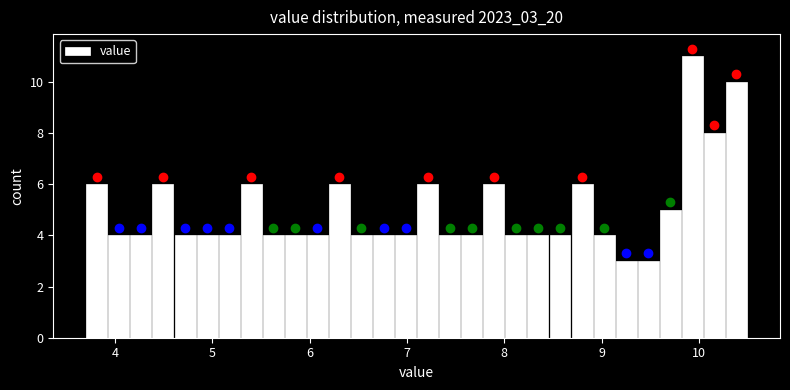

Around what value on the x-axis is the tallest bar? Give the approximate position of its centre, as read against the axis.

9.9